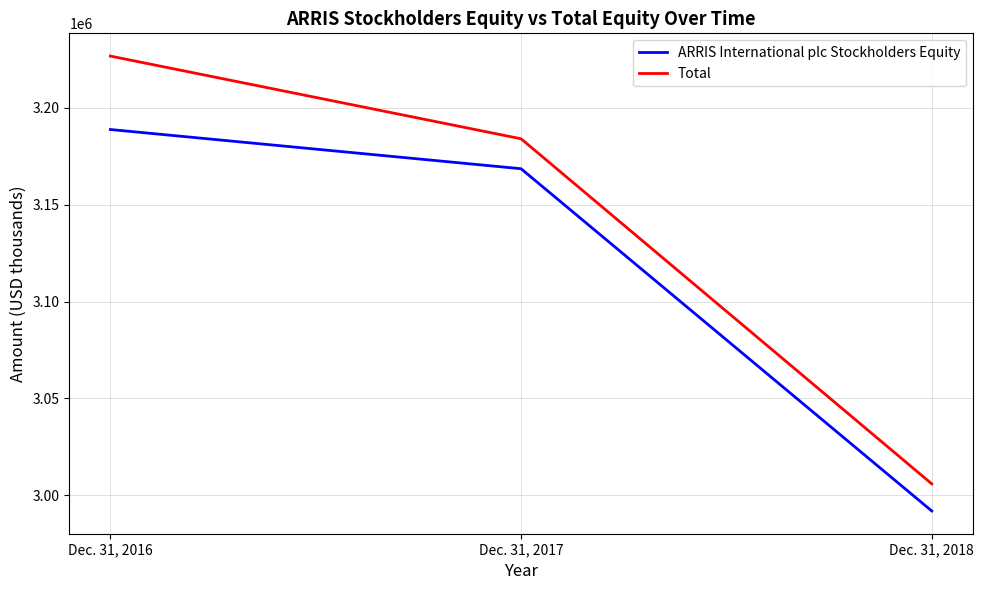

Which series changed the most between Dec. 31, 2017 and Dec. 31, 2018?

Total